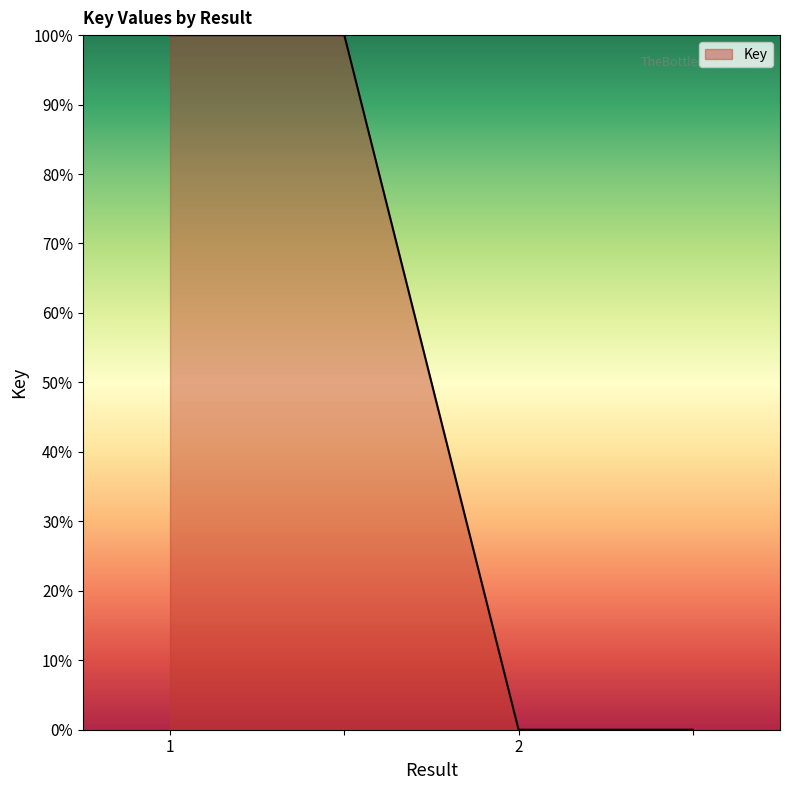

What is the greatest value displayed?

100